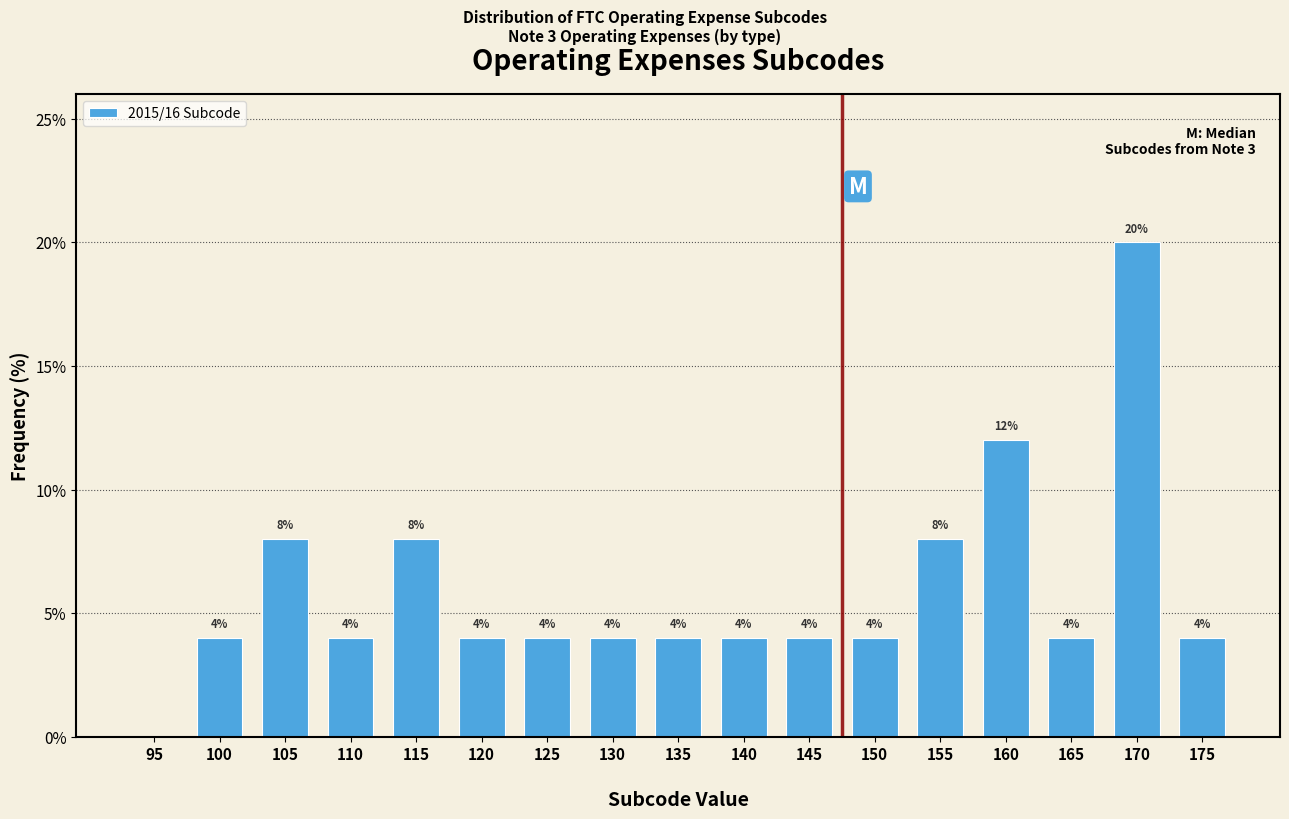

Reading right to left, what are all the values shown in this chart?

175=4	170=20	165=4	160=12	155=8	150=4	145=4	140=4	135=4	130=4	125=4	120=4	115=8	110=4	105=8	100=4	95=0